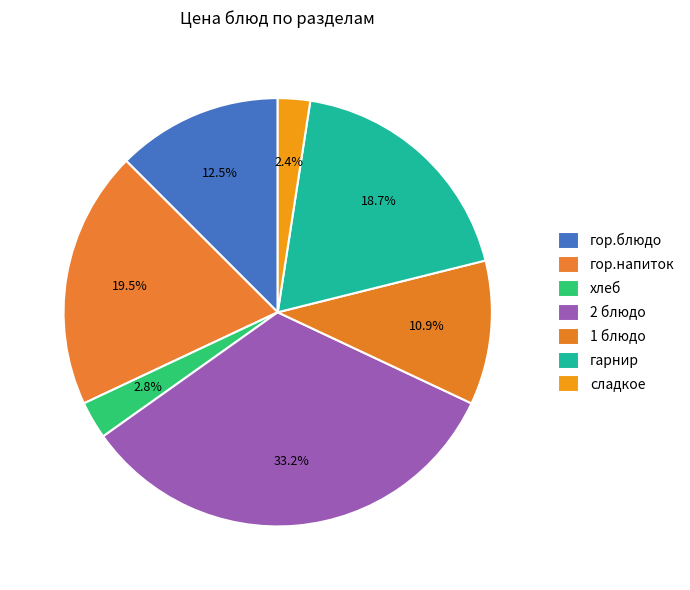

What percentage is the гарнир slice, to the nearest percent?

19%